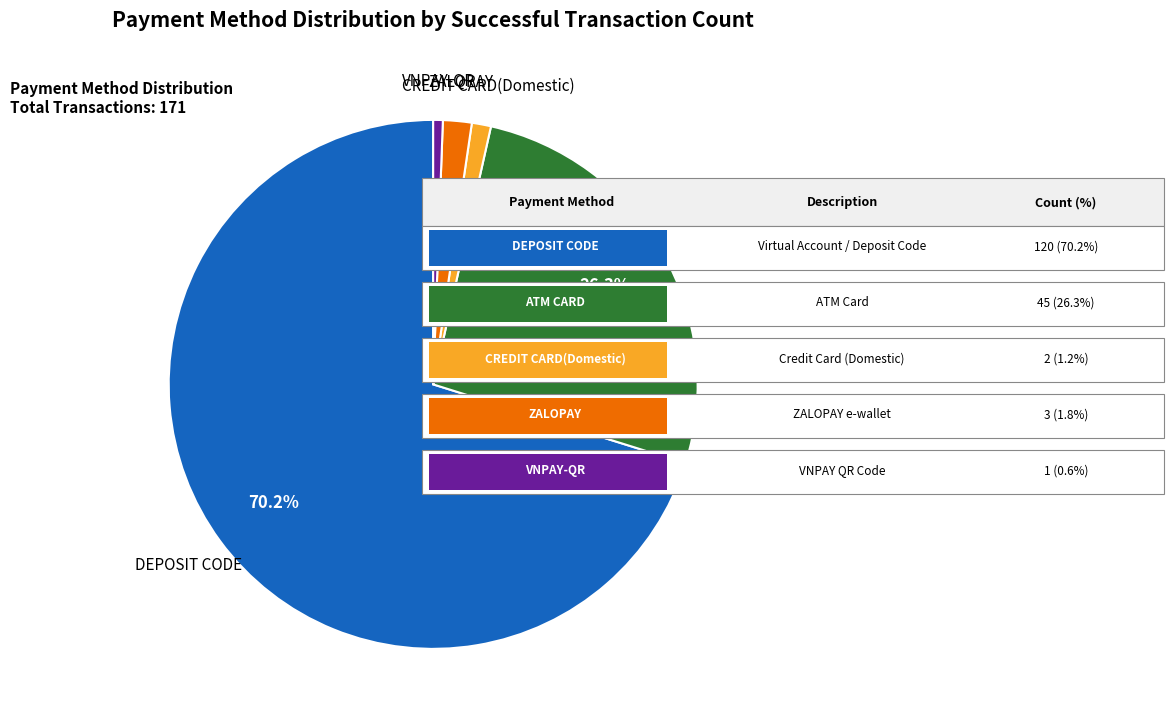

The ZALOPAY slice represents 2% of the pie. True or false?

True